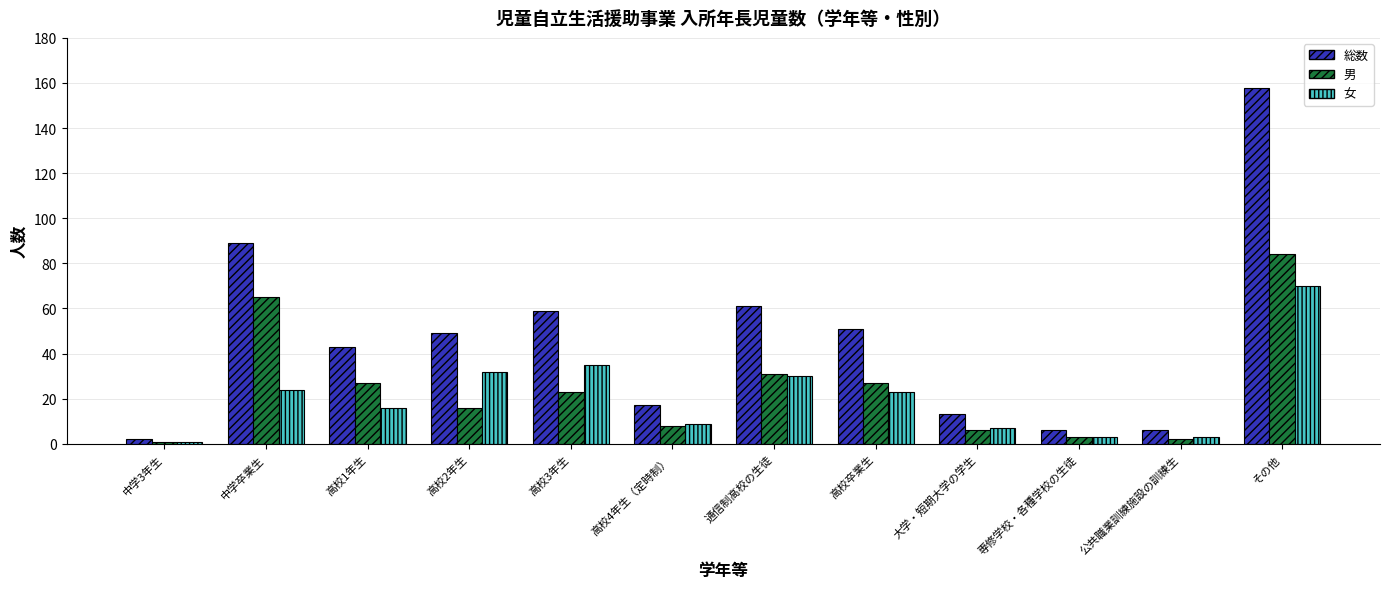

Reading left to right, transcribe all the data shown in this chart.

総数: 2	89	43	49	59	17	61	51	13	6	6	158
男: 1	65	27	16	23	8	31	27	6	3	2	84
女: 1	24	16	32	35	9	30	23	7	3	3	70